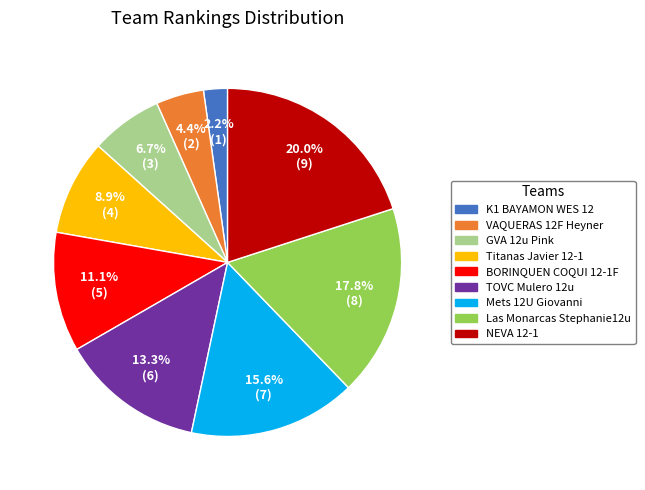

To the nearest percent, what is the combined percentage of K1 BAYAMON WES 12 and Mets 12U Giovanni?

18%